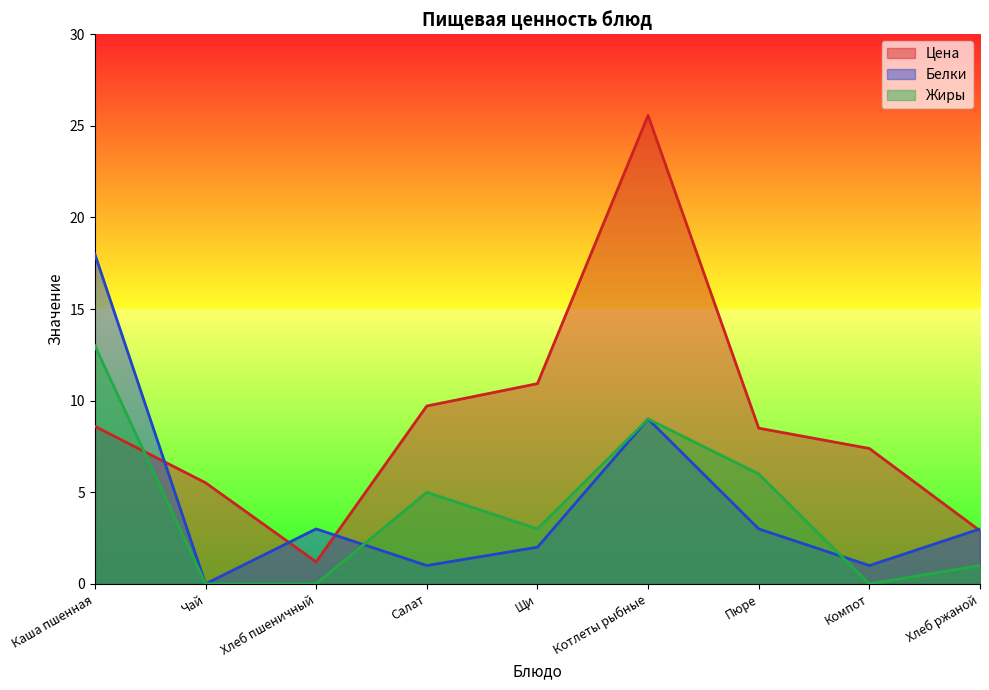

The Жиры series shows 13.9 at Котлеты рыбные. True or false?

False